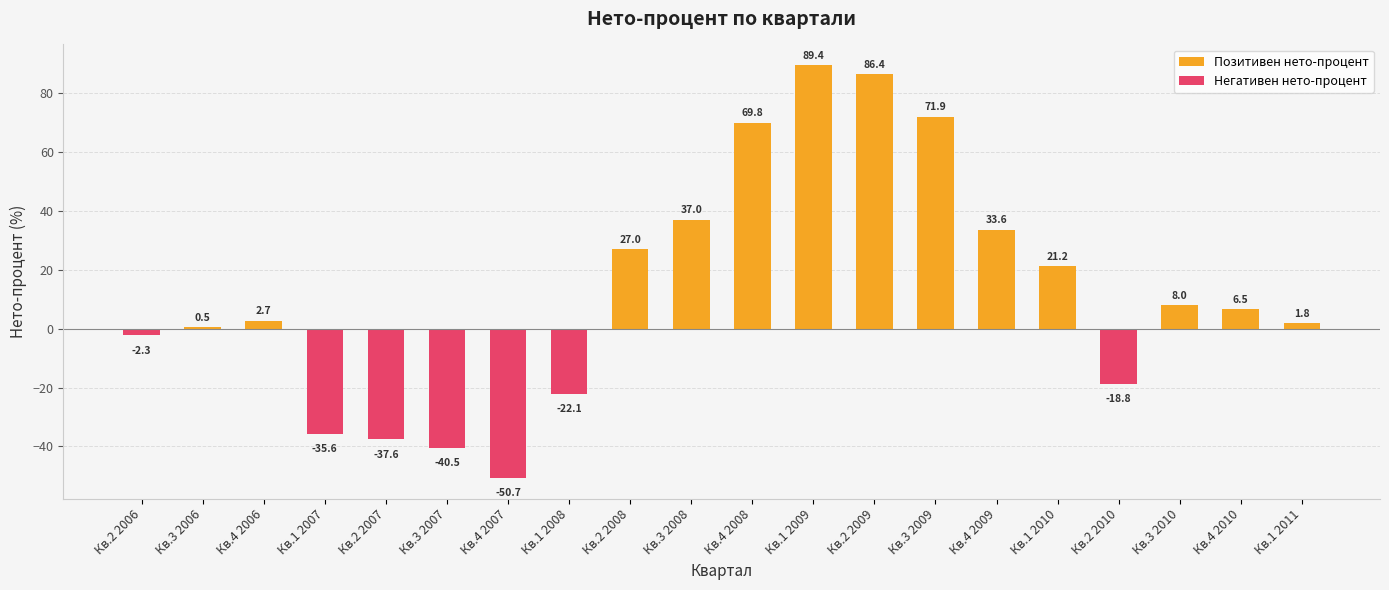

What position from the left is Кв.3 2008?

10